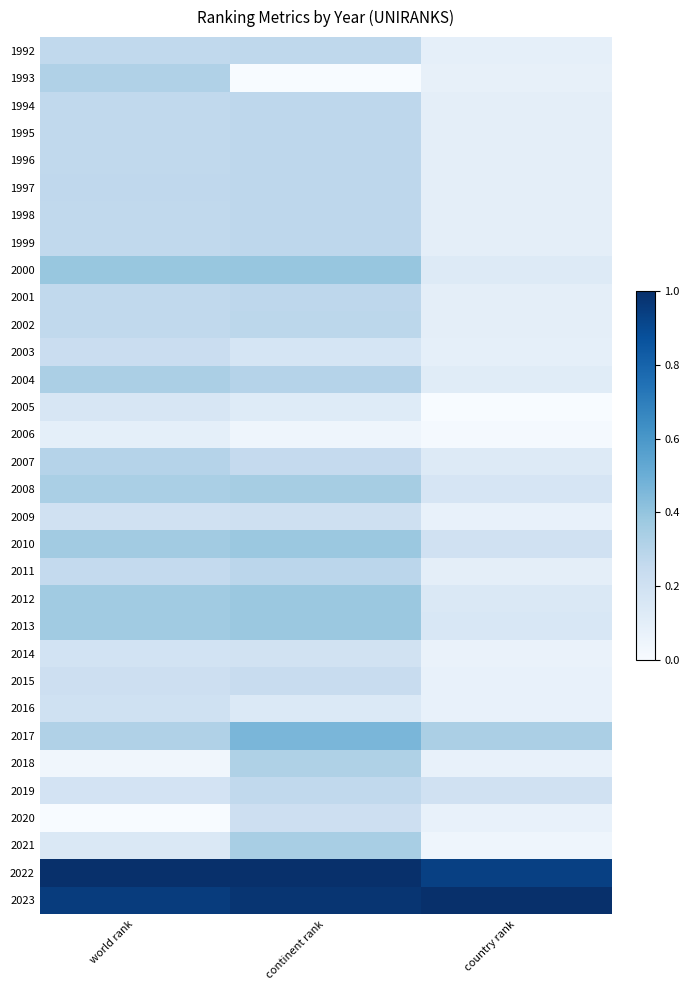

At which category is the sum across all series the highest?

continent rank